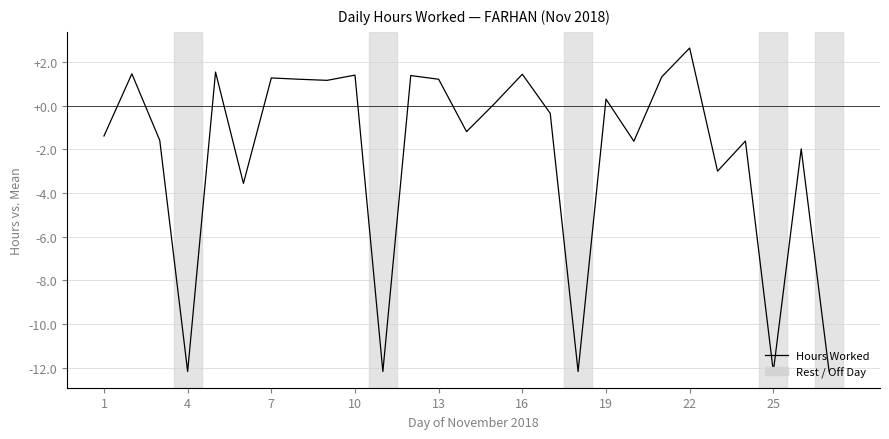

What is the smallest value displayed?

-12.2